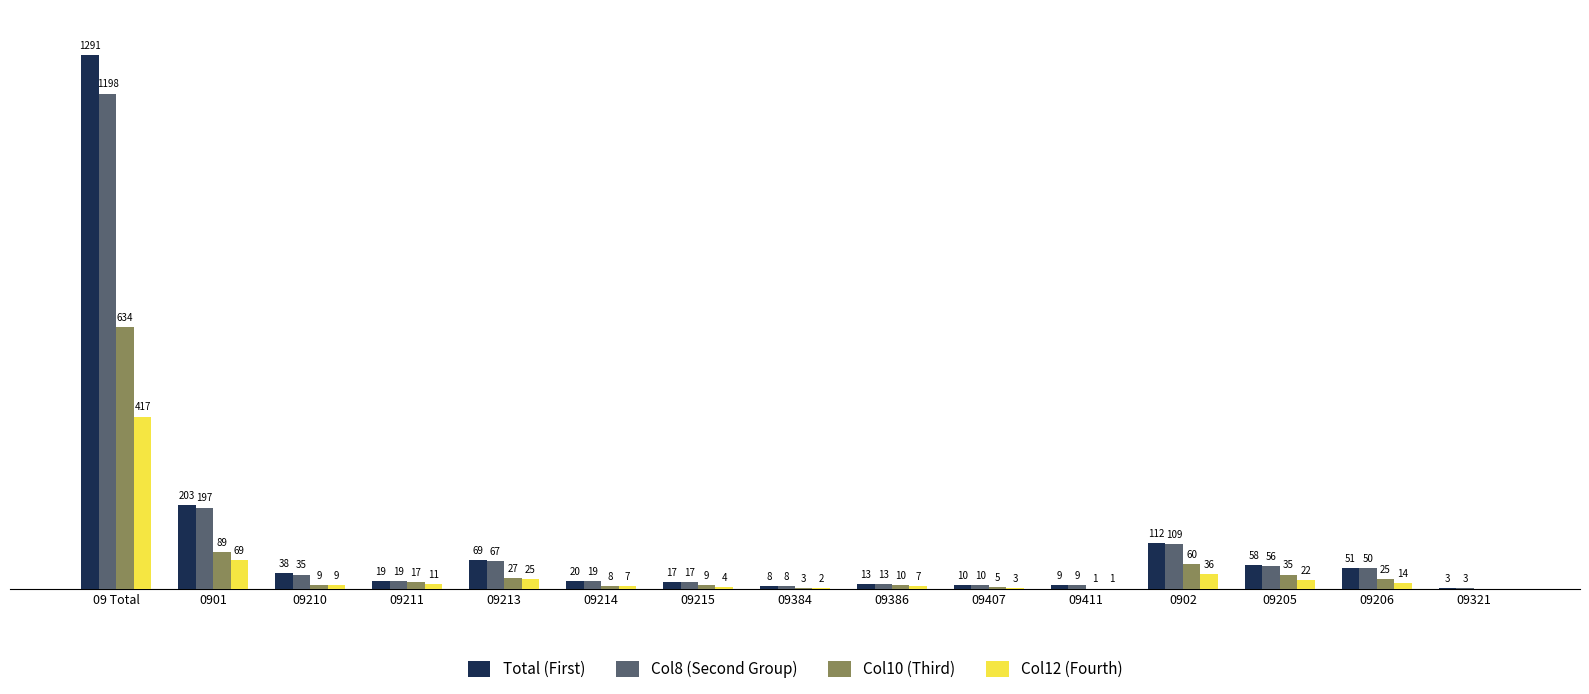

Between 09384 and 09411, which series saw the biggest shift?

Col10 (Third)